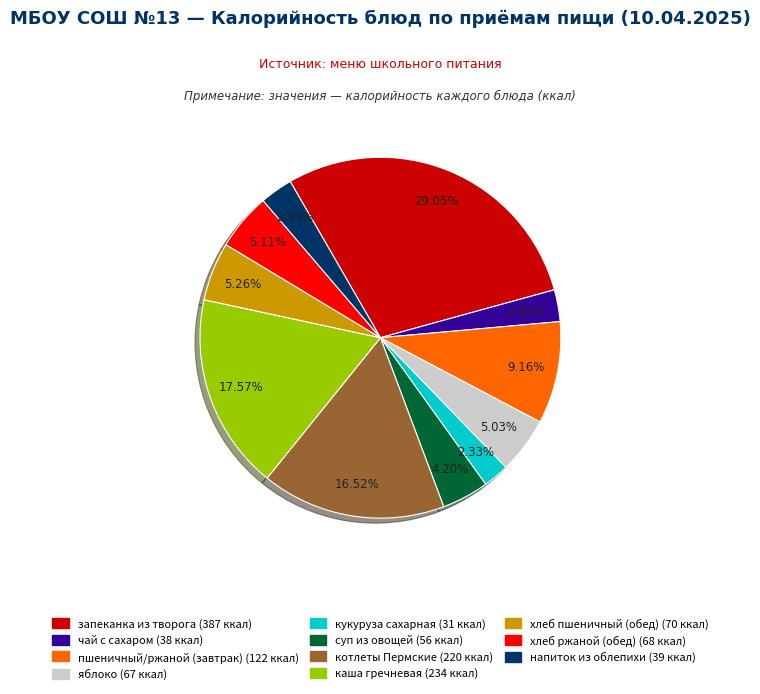

What is the largest slice in the pie chart?

запеканка из творога